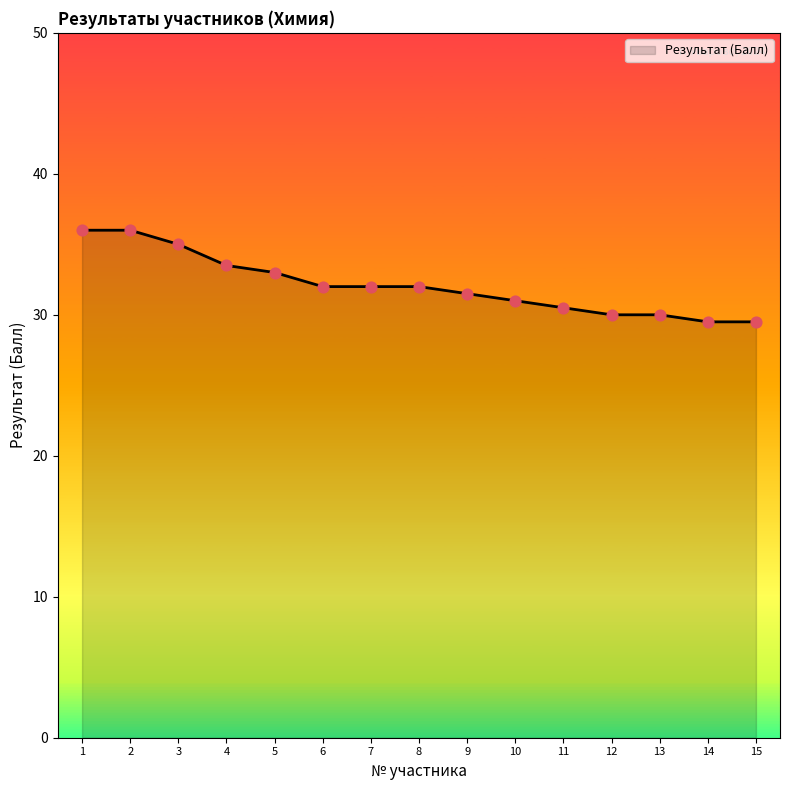

What is the ratio of the value at 15 to the value at 2?

0.8